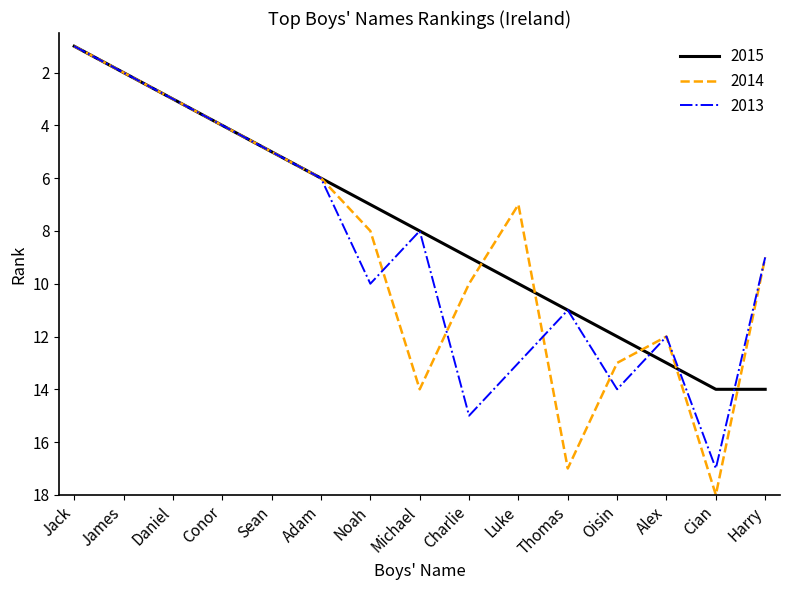

What is the difference between the highest and lowest values at Luke?

6